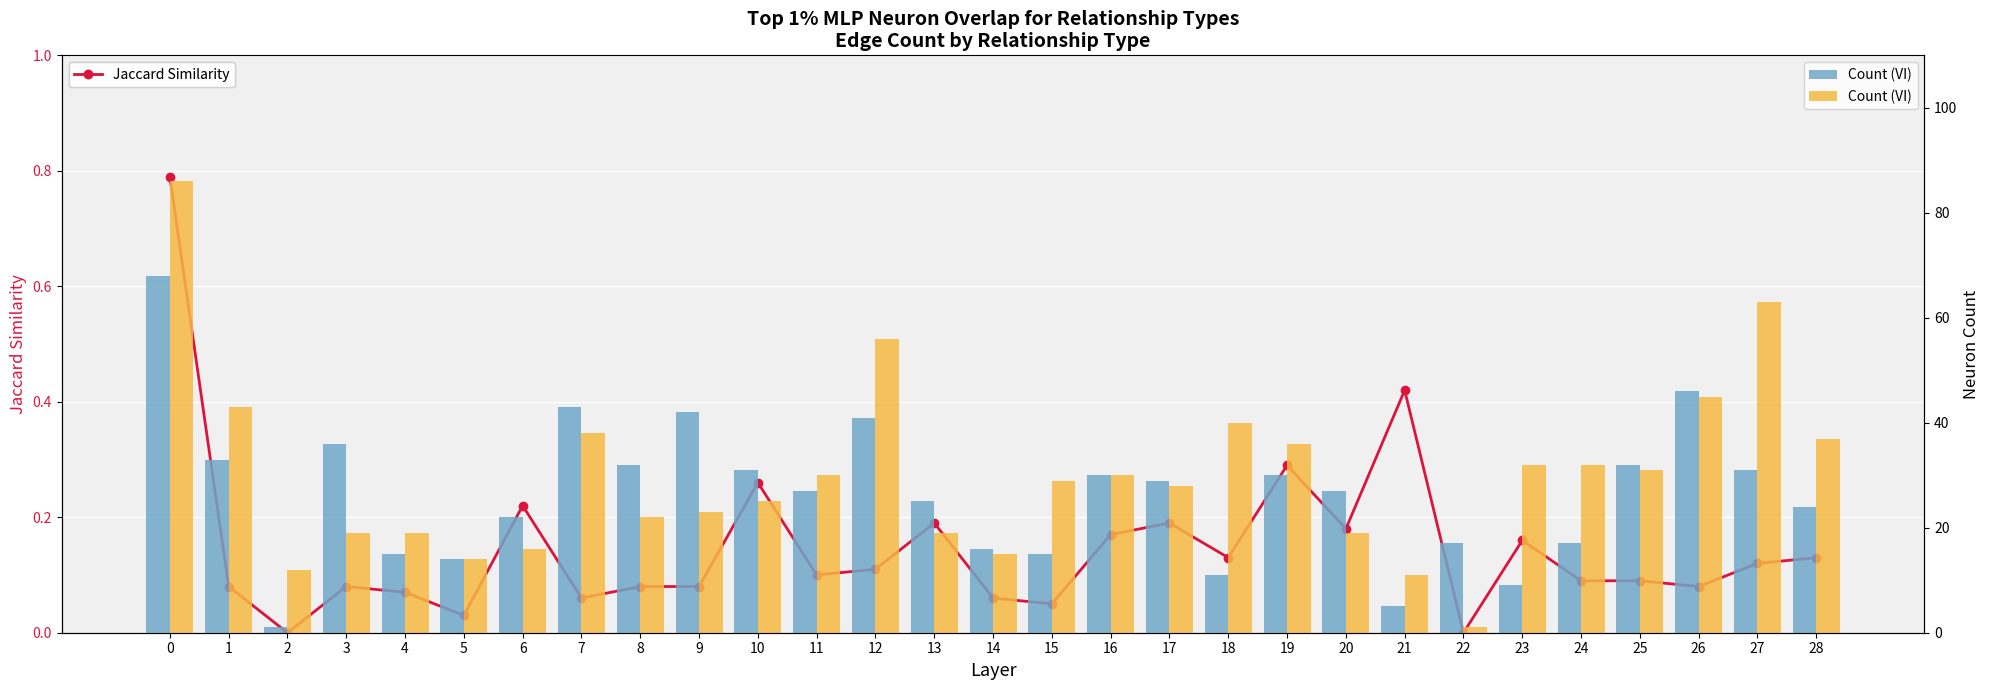

How many values in the Count (VI) series exceed 29?

14